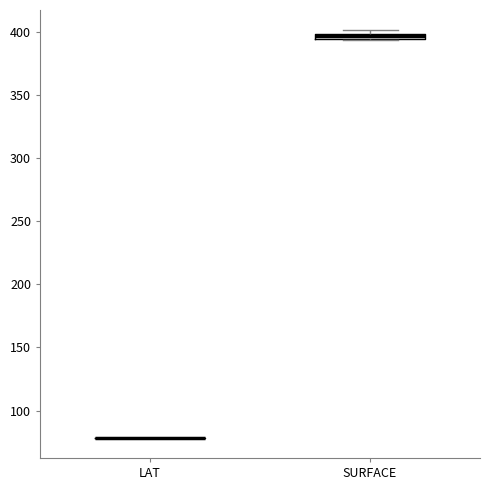

Where is the upper edge of the box for SURFACE on the y-axis? The values are not printed on the chart, so give them approximately, as read against the axis.

400